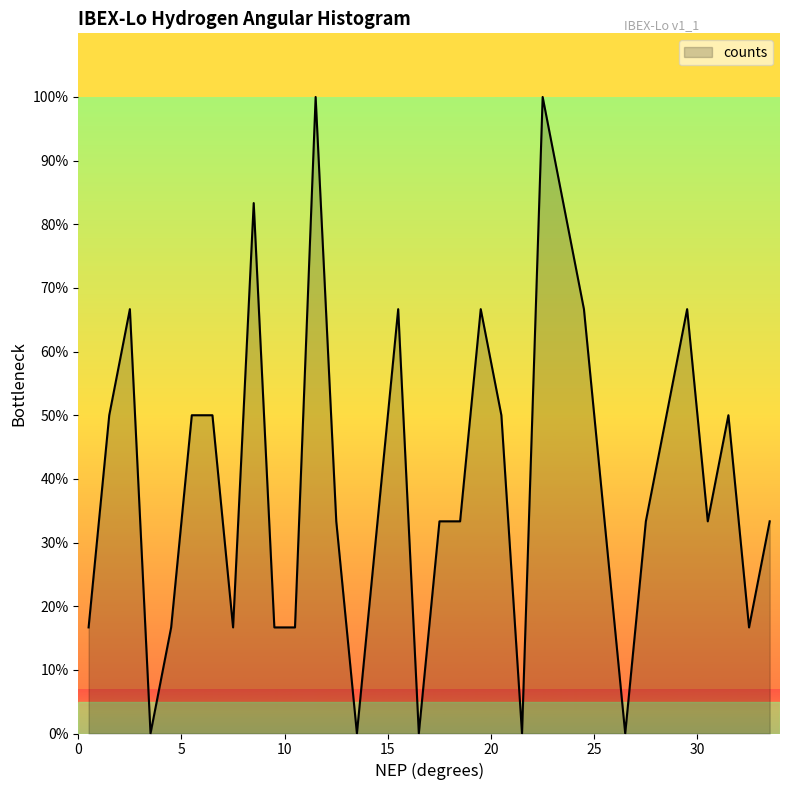

What is the difference between the maximum and minimum values?

100.0